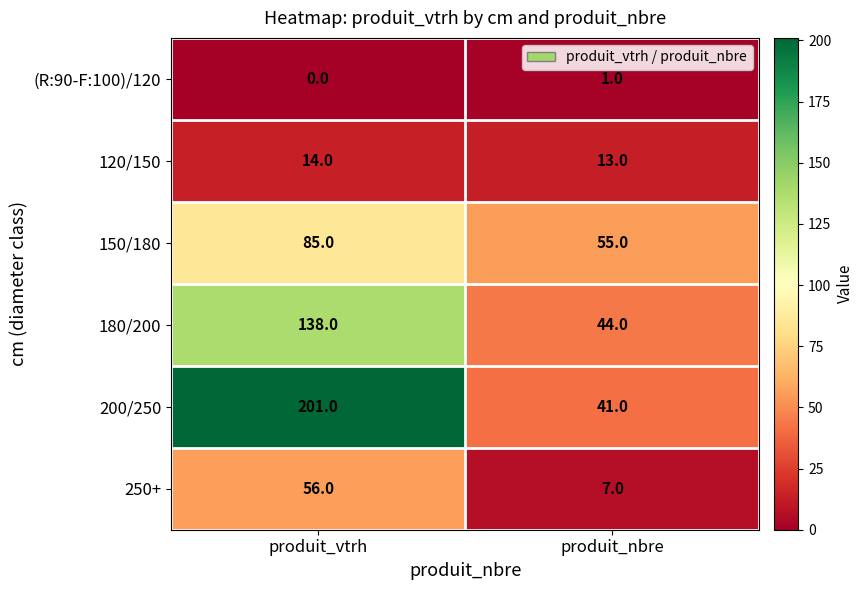

At which label is 250+ closest to 31?

produit_nbre